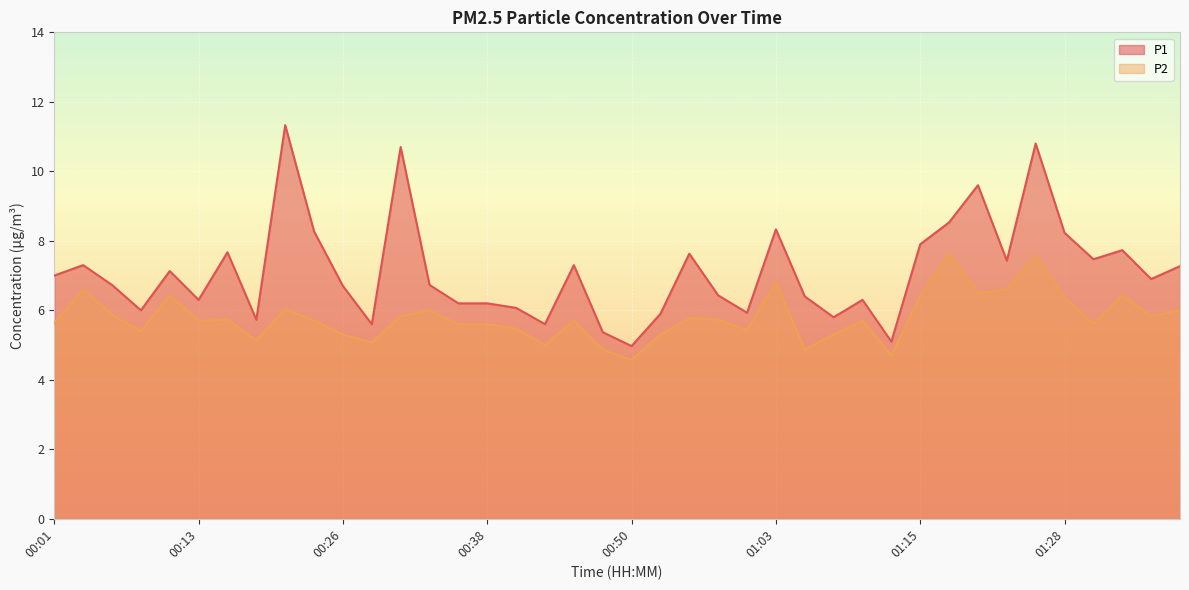

What is the average value of the P2 series?

5.8